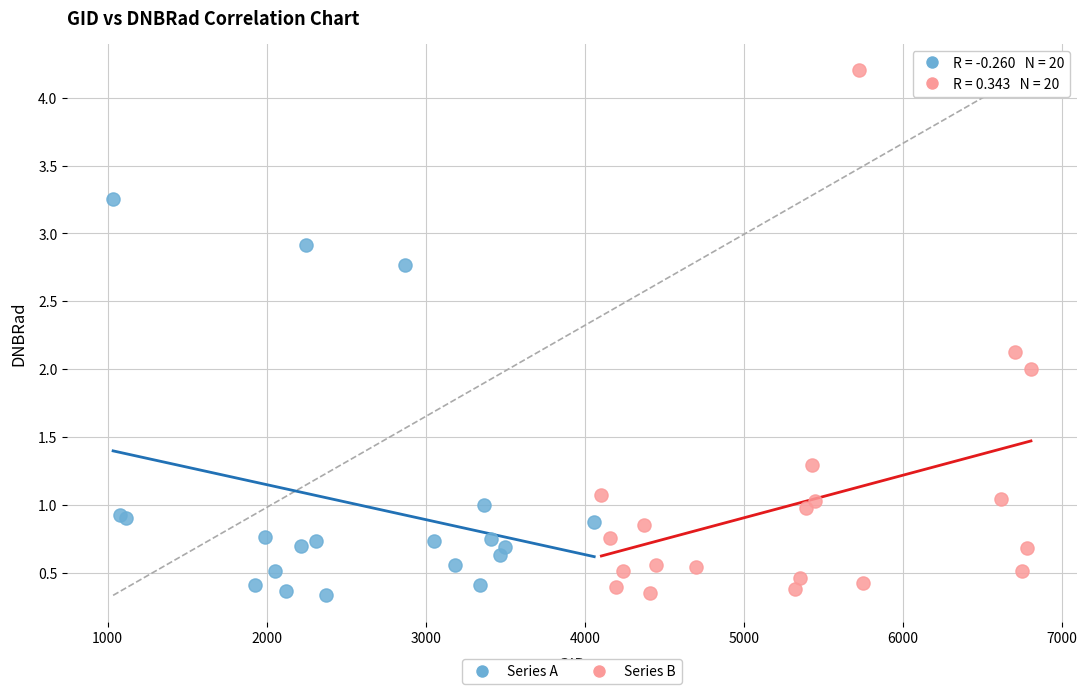

Which series contains the highest Y value?

Series B